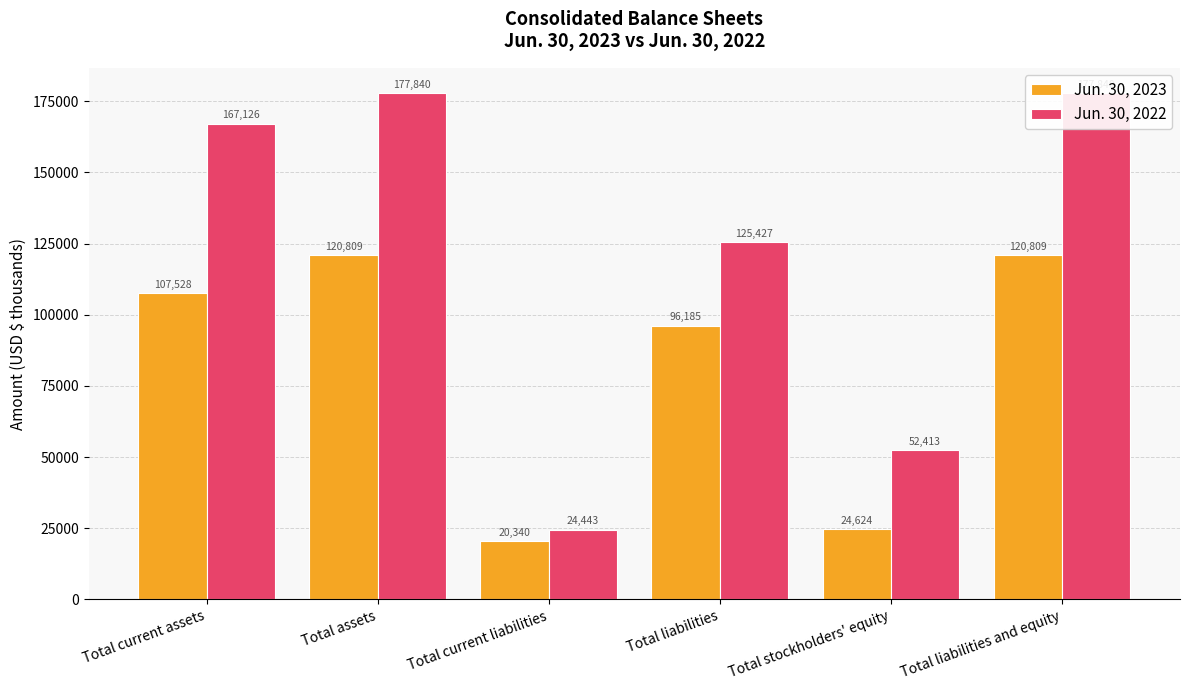

Rank the series by their average value, from lowest to highest.

Jun. 30, 2023, Jun. 30, 2022